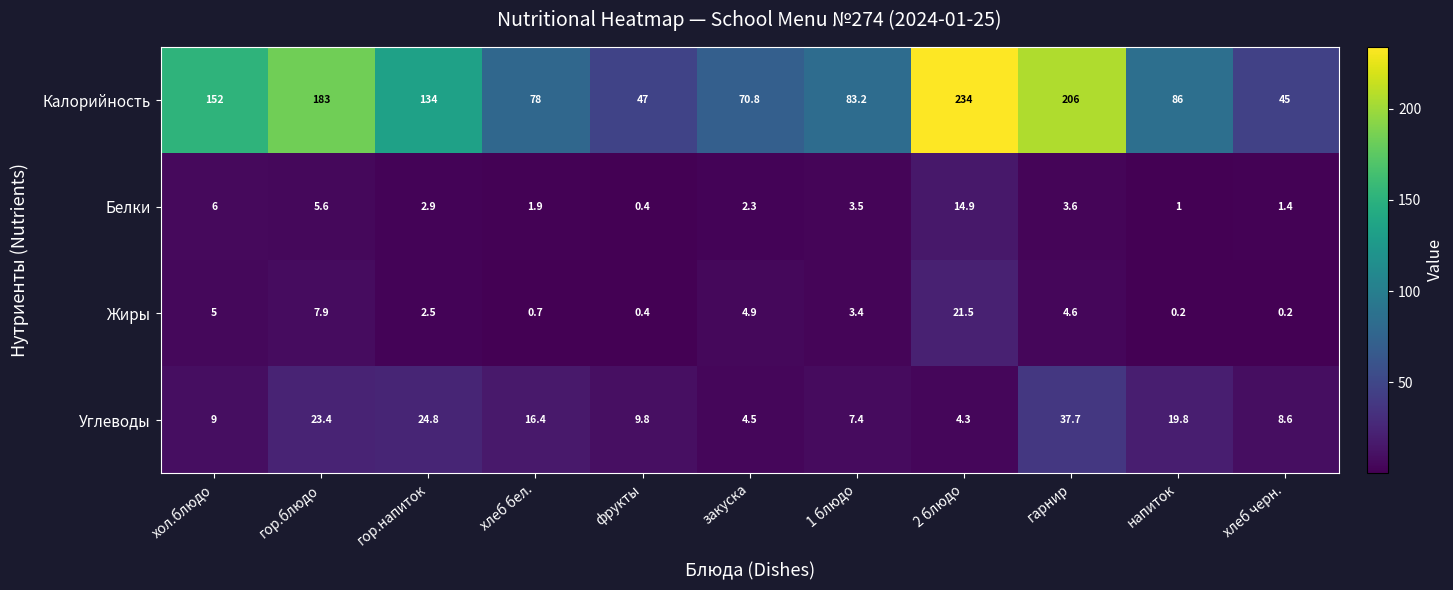

Which series has the largest total across all categories?

Калорийность